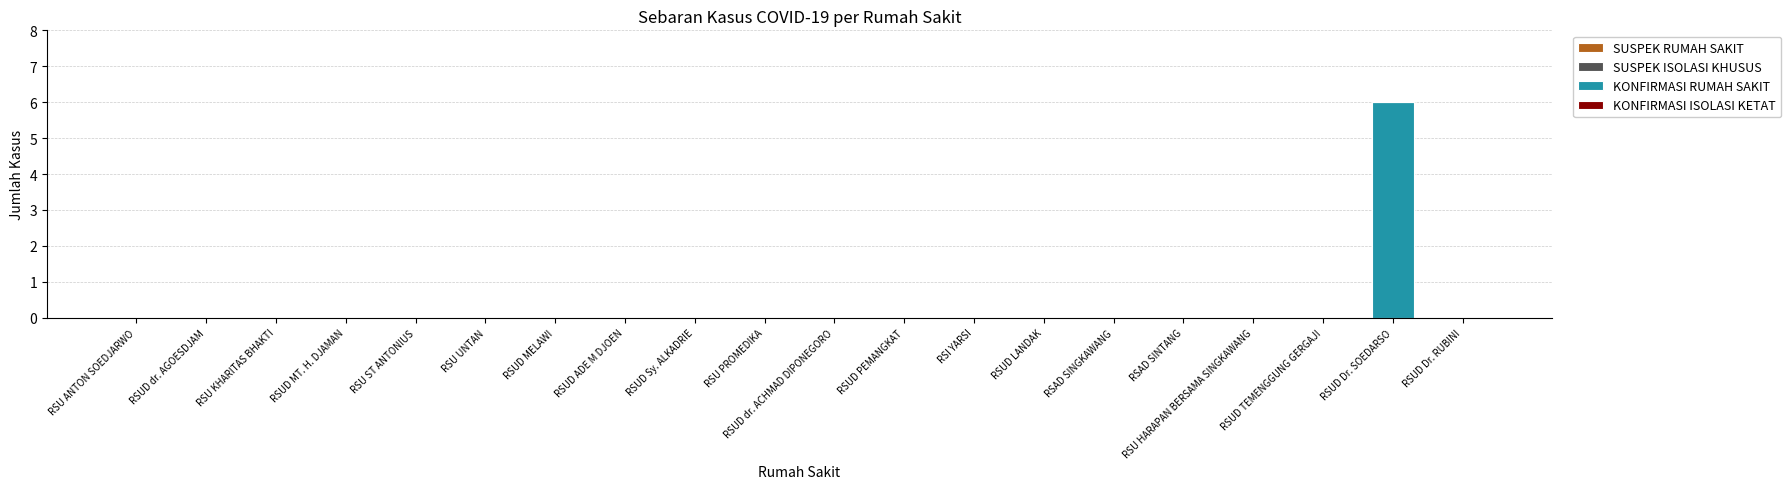

True or false: the data shows 4 at RSUD MT. H. DJAMAN.

False